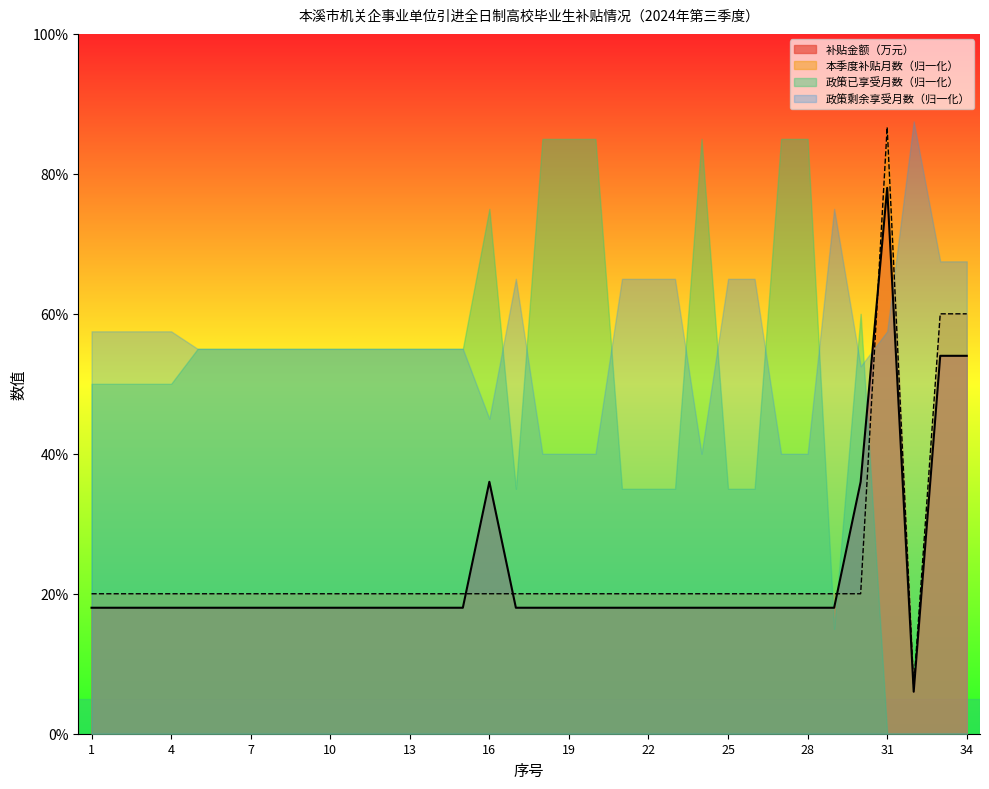

How many times do 本季度补贴月数 and 补贴金额（万元） cross each other?

4